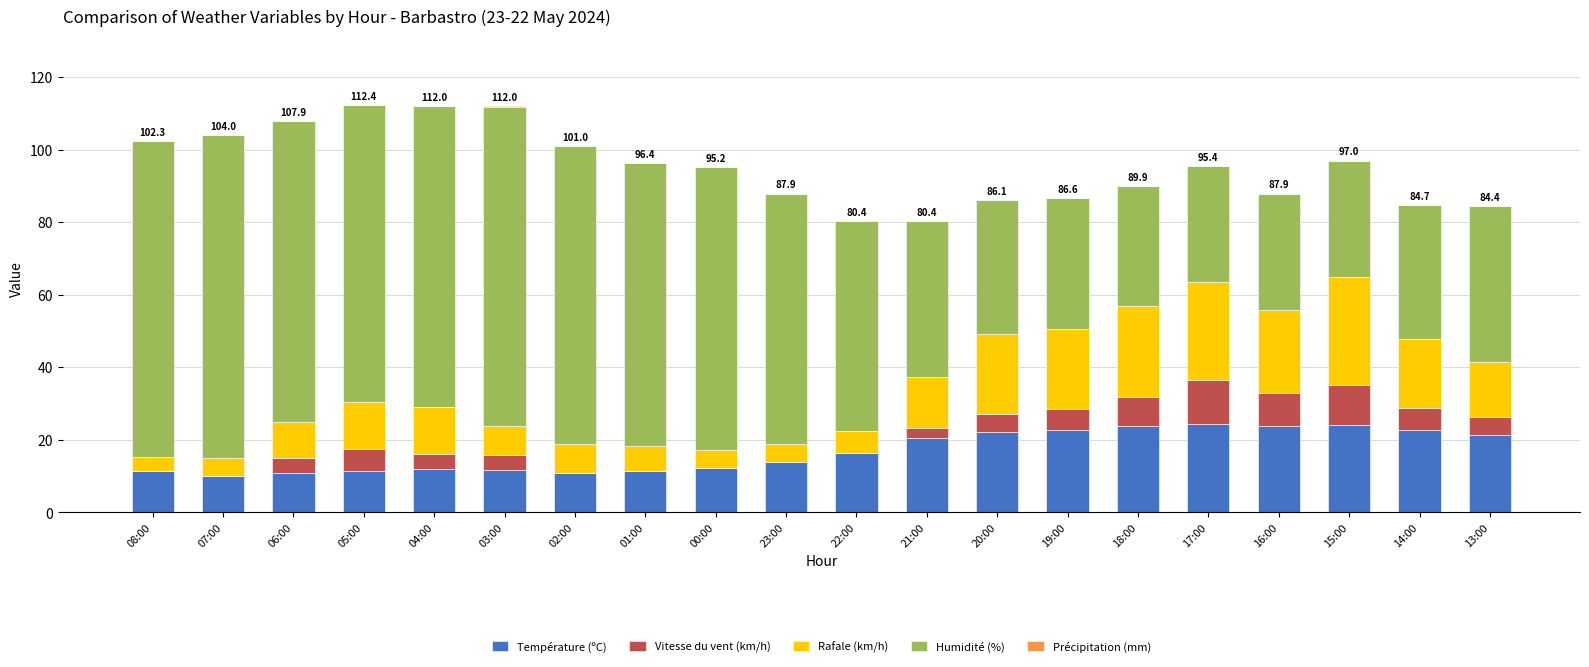

What is the total value across all series at 22:00?

80.4